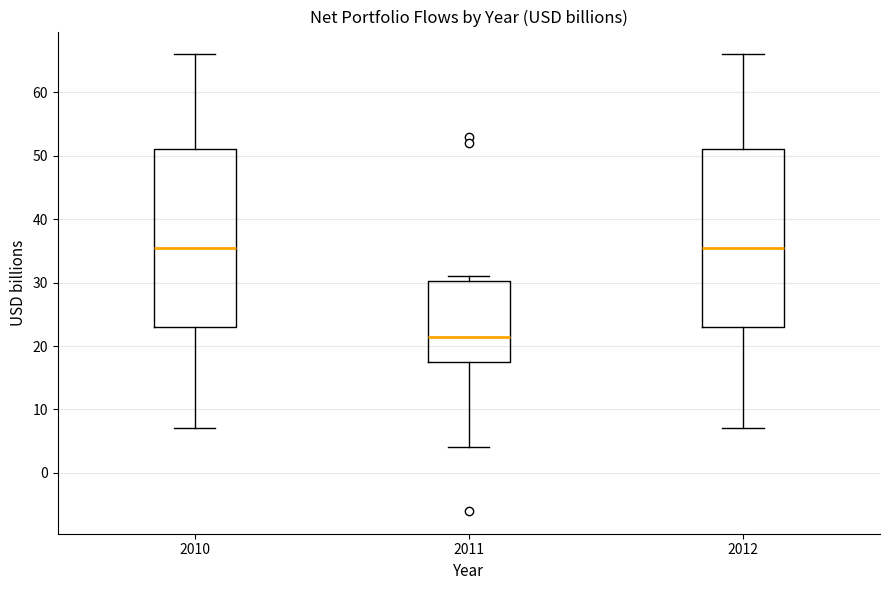

Reading left to right, transcribe this box plot: for each box, give where its median line is, the range the box spans, and where its two whiskers end, as read against the y-axis. The values are not printed on the chart, so give them approximately, as read against the axis.

2010: median 36, box 23 to 51, whiskers 7 to 66
2011: median 22, box 18 to 30, whiskers 4 to 31
2012: median 36, box 23 to 51, whiskers 7 to 66